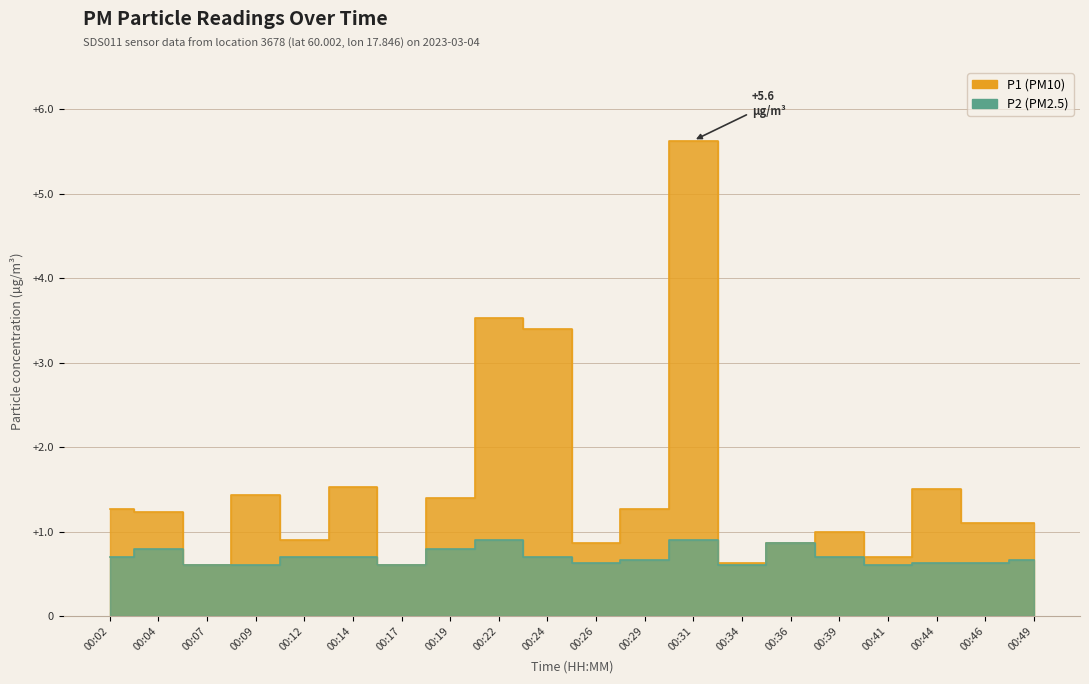

Which series has the largest total across all categories?

P1